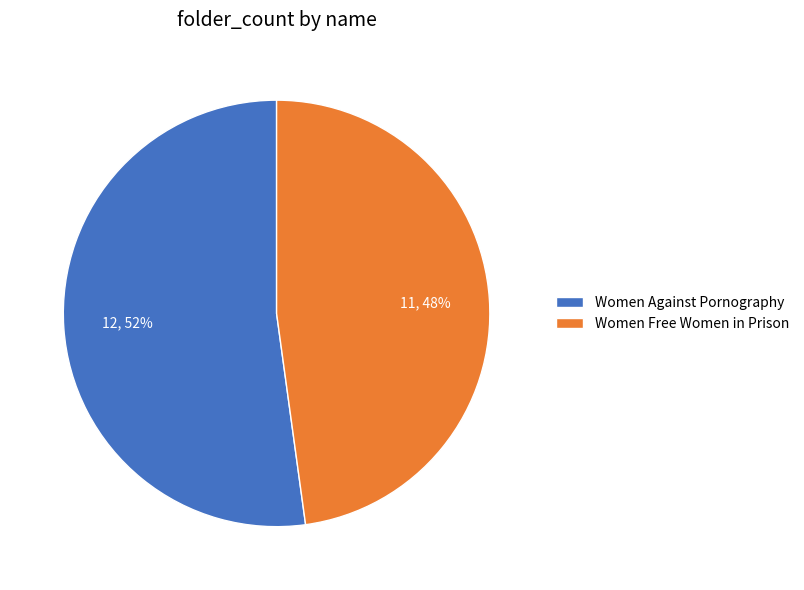

Is it true that Women Against Pornography is 61% of the pie?

False